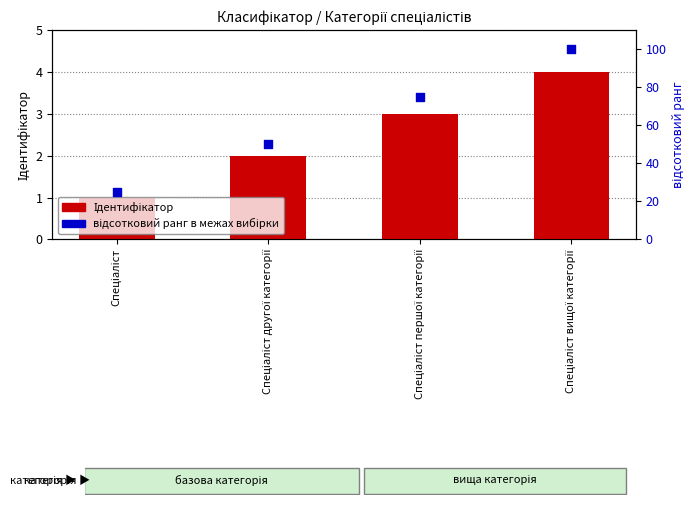

At how many categories does at least one series exceed 69?

2